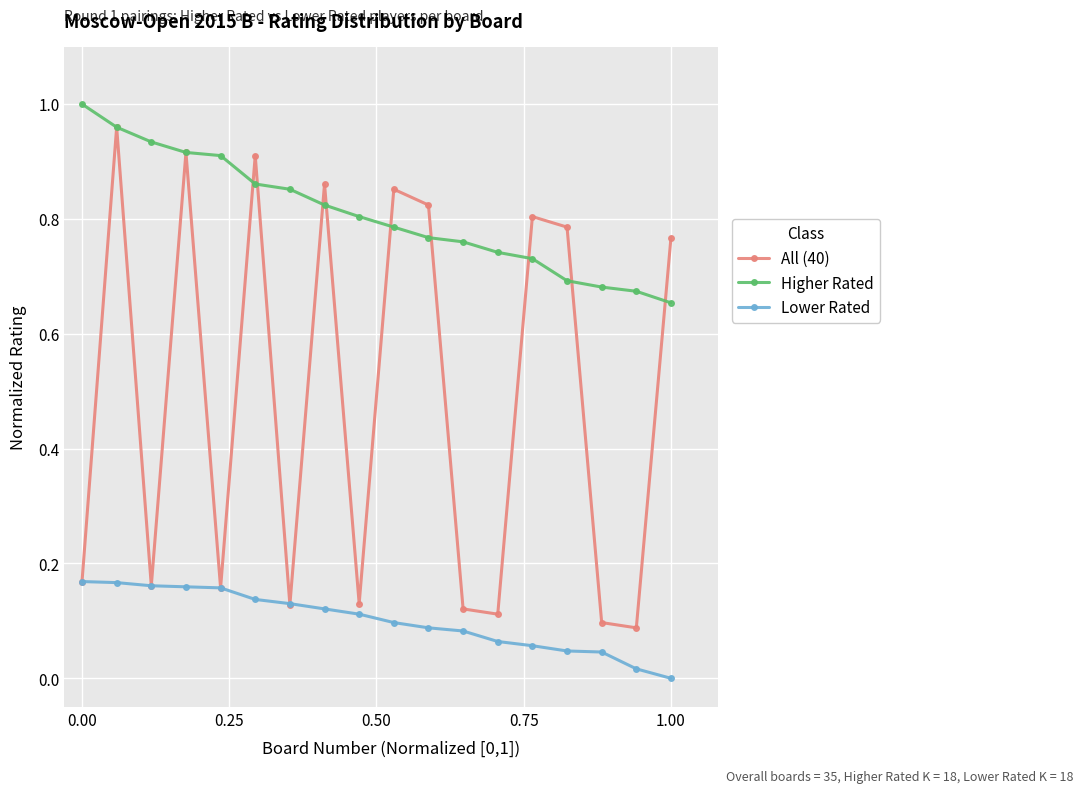

In All (40), how many points are lower than both neighbors (excluding endpoints)?

6